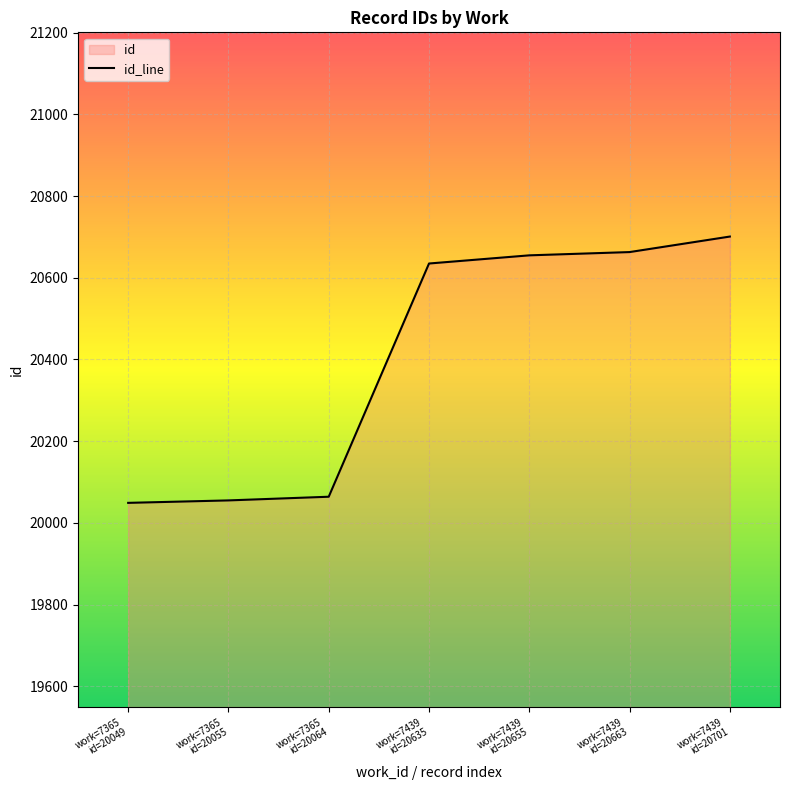

How many data points does each series have?

7